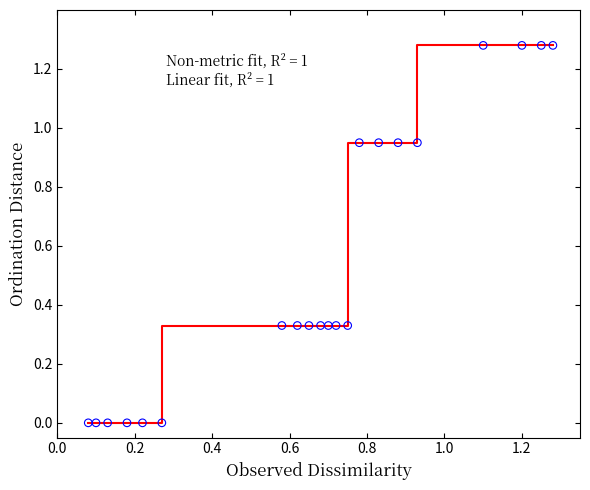

Does the chart have visible grid lines?

No